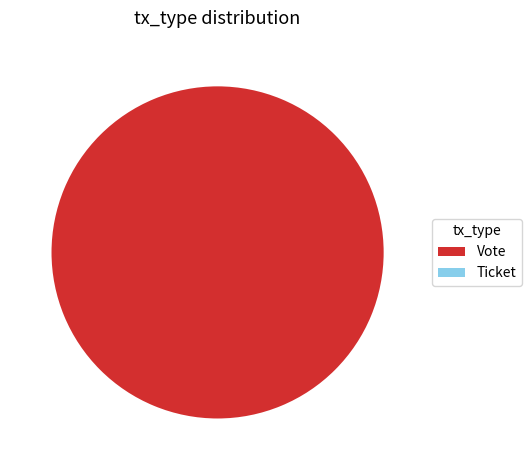

Which slice is the smallest?

Ticket